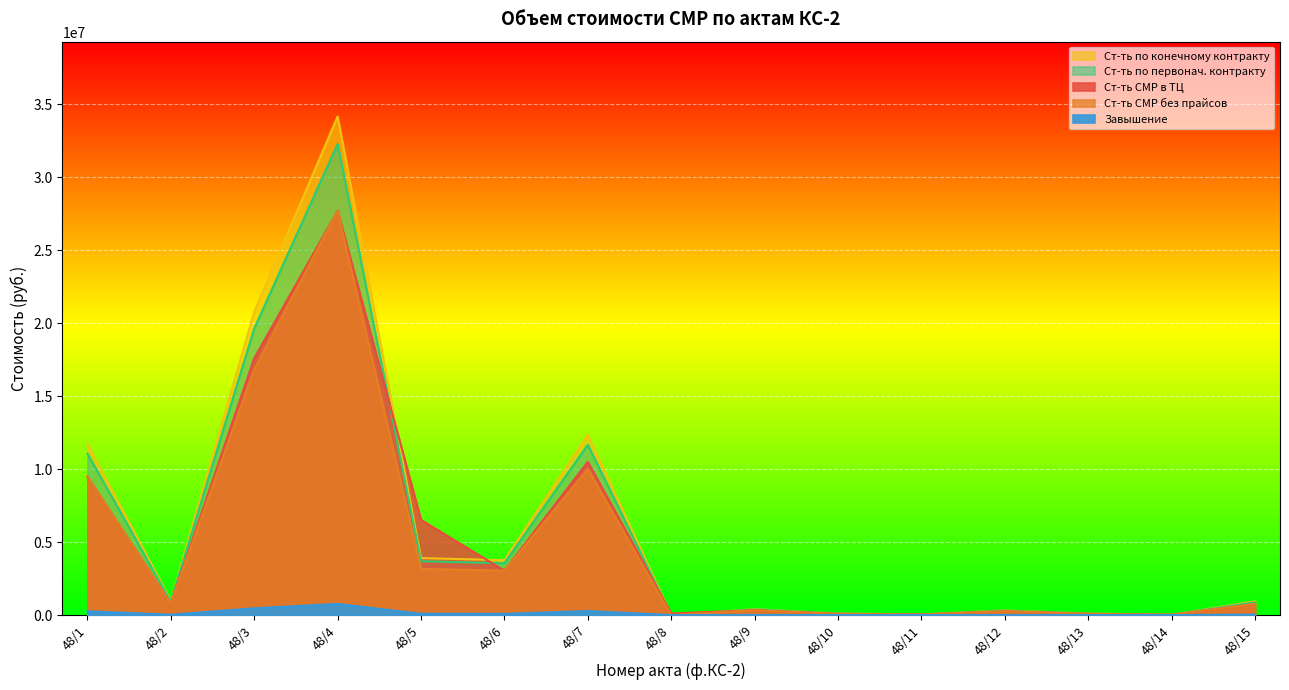

Is the value of Ст-ть по первонач. контракту at 48/13 greater than the value of Завышение at 48/12?

Yes